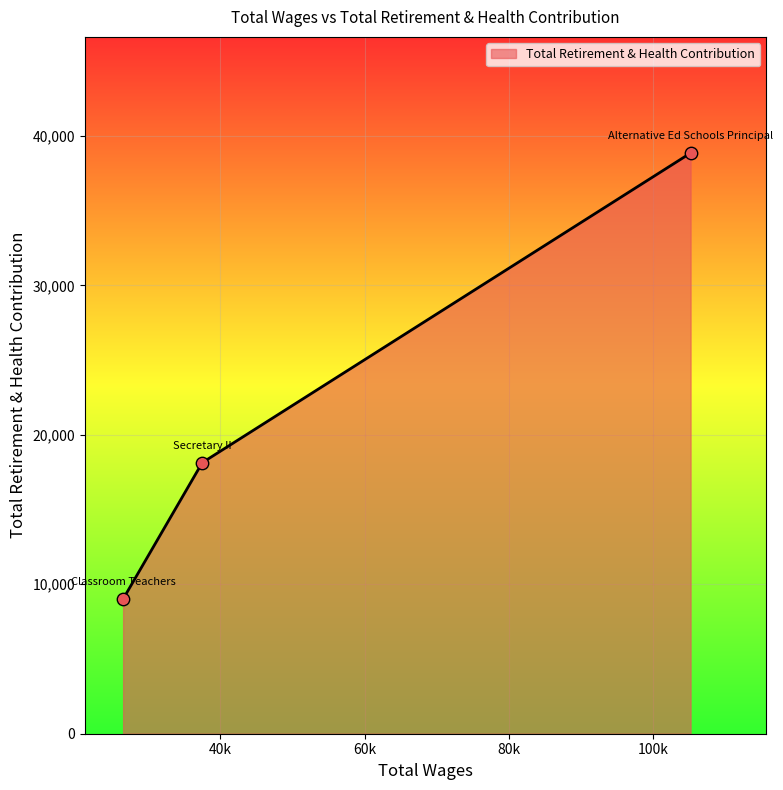

What is the greatest value displayed?

38858